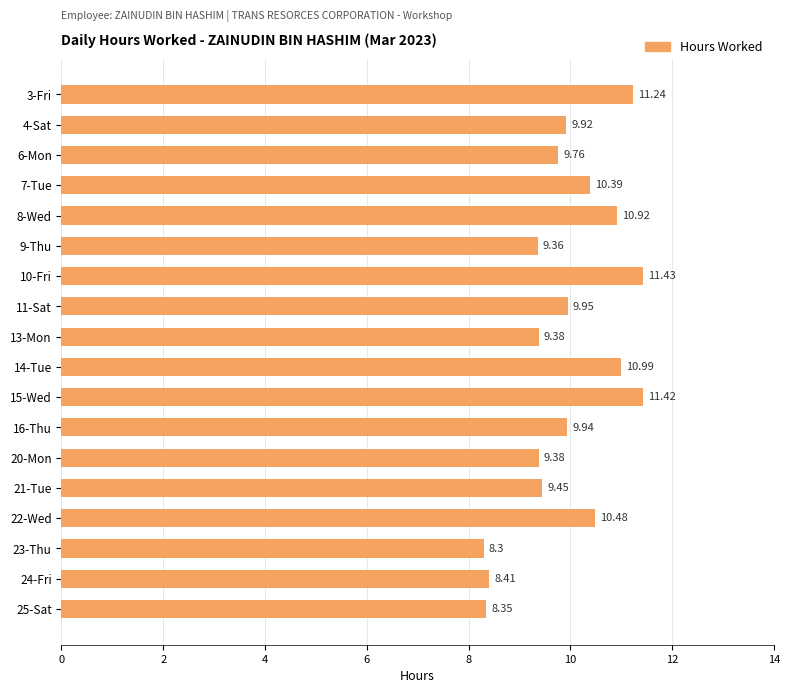

Between 9-Thu and 10-Fri, which is larger?

10-Fri